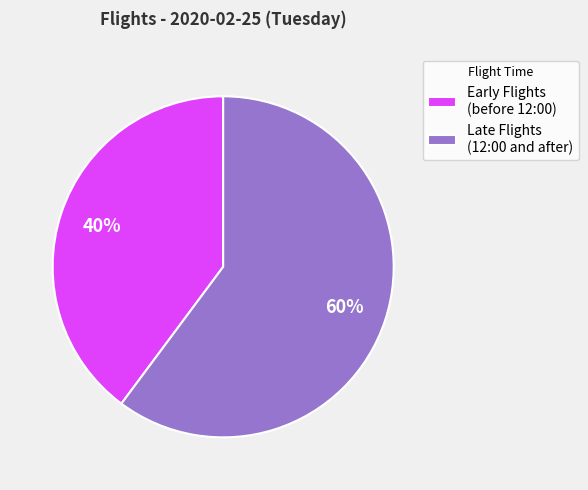

Which slice is the smallest?

Early Flights (before 12:00)